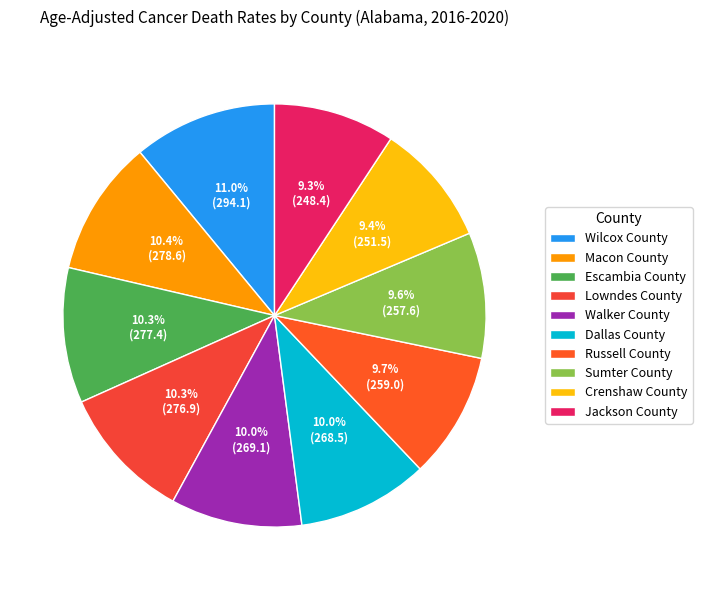

What percentage do Wilcox County and Sumter County together represent?

20.6%